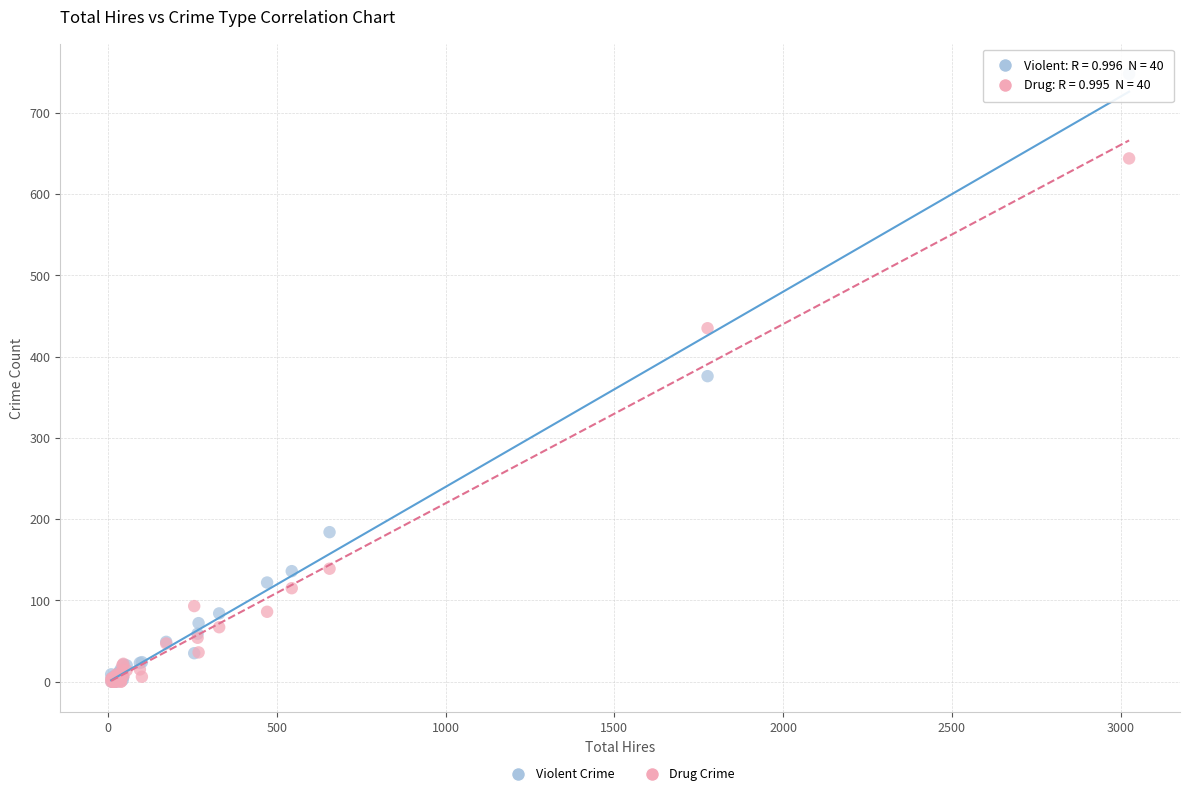

In the Drug Crime series, what Y value is closest to 322?

435